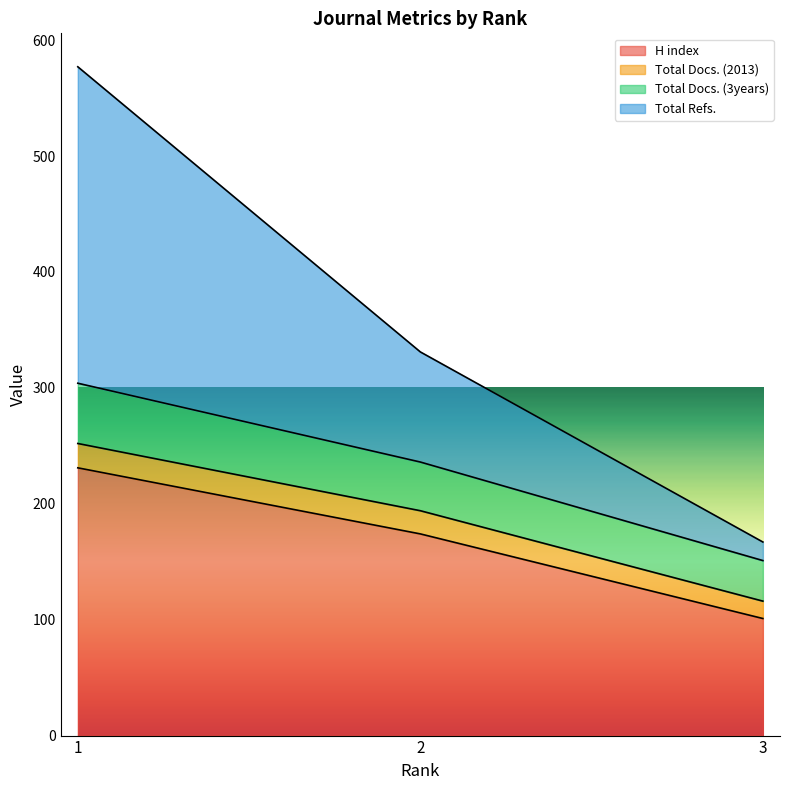

Read the Total Docs. (3years) value at 3, to the nearest 50.

150